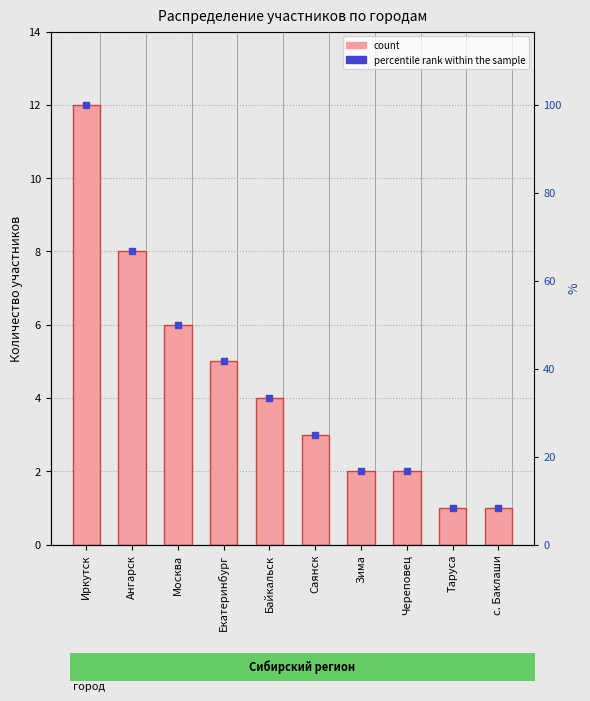

What are all the series names shown in the legend?

count, percentile rank within the sample